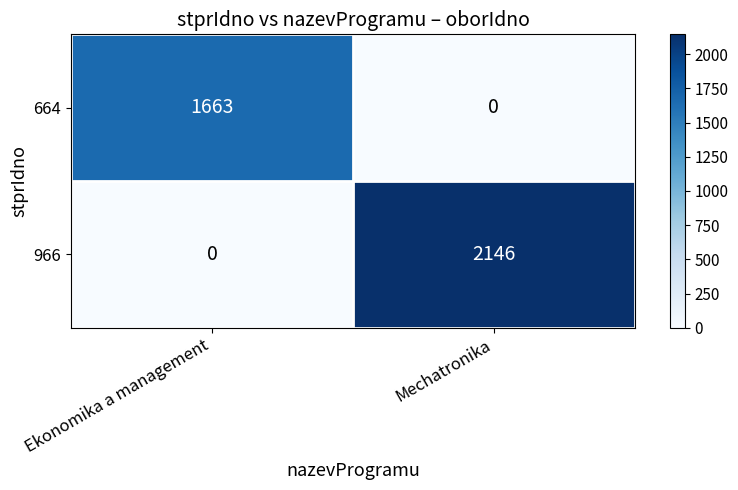

Which series changed the most between Ekonomika a management and Mechatronika?

966